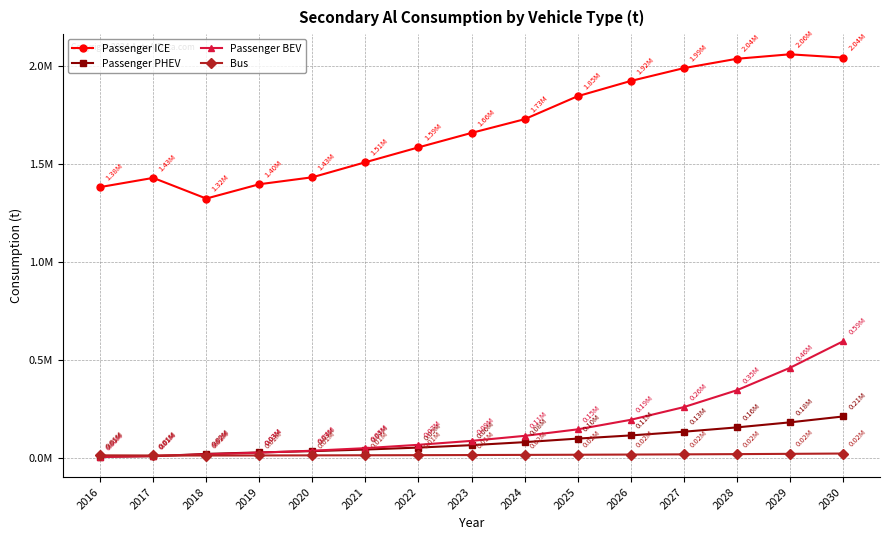

Does the chart have visible grid lines?

Yes